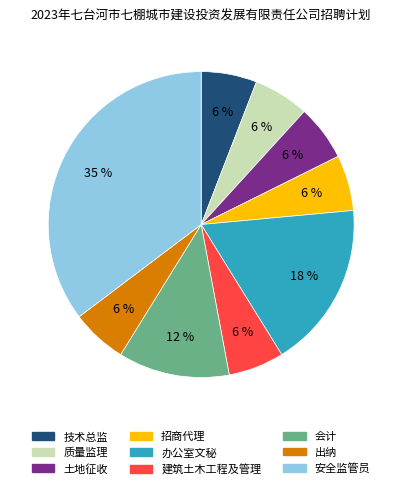

How many slices are in this pie chart?

9